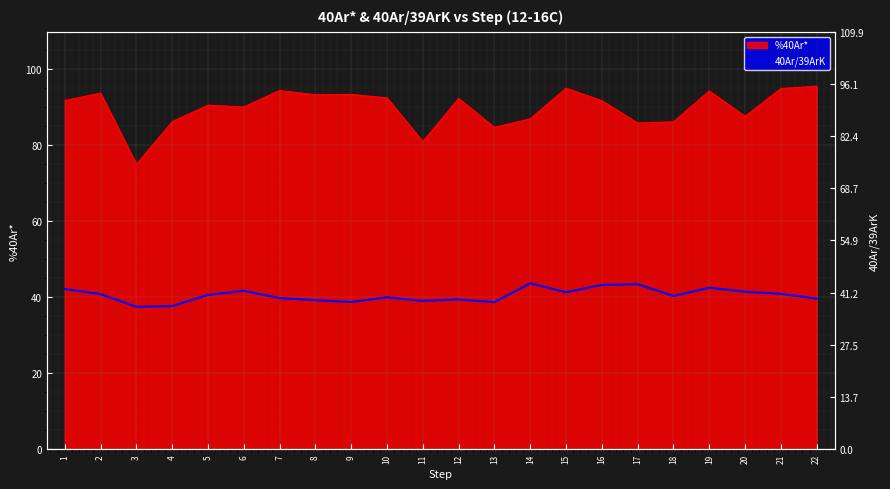

The value at 13 is 16.5. True or false?

False